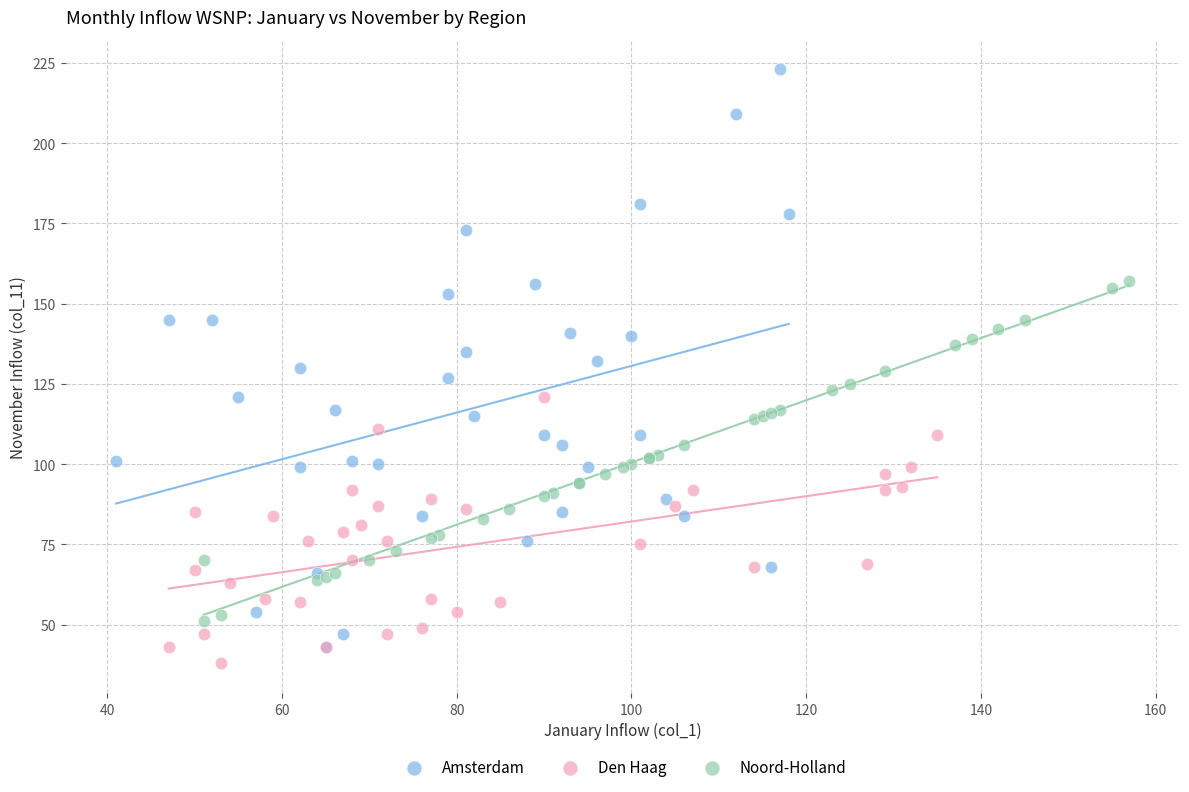

Which series has the widest spread of Y values?

Amsterdam